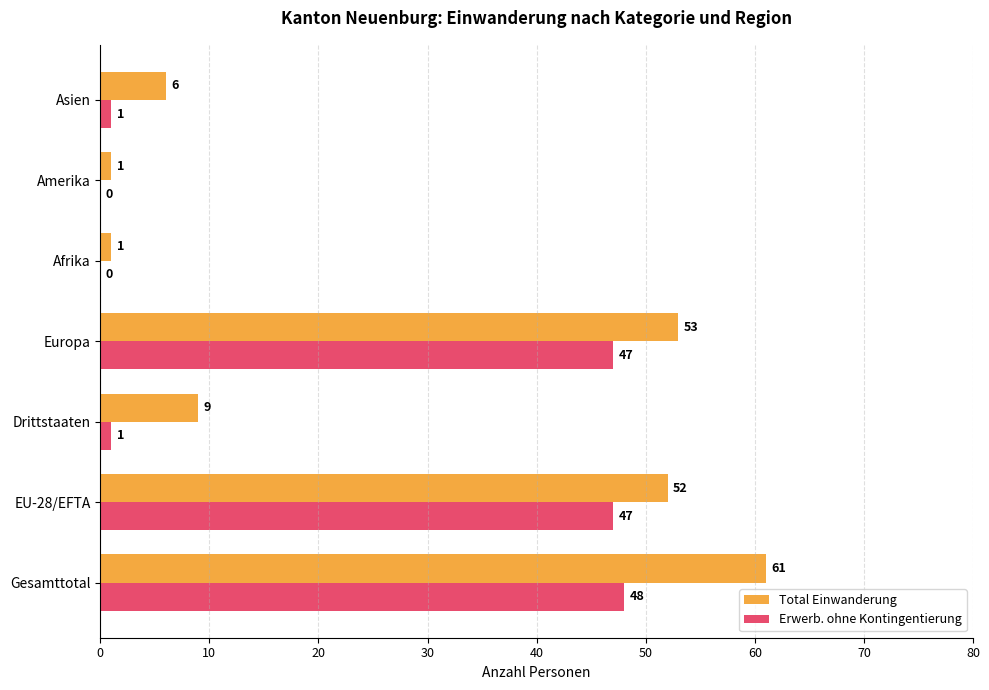

How many series are shown in this chart?

2